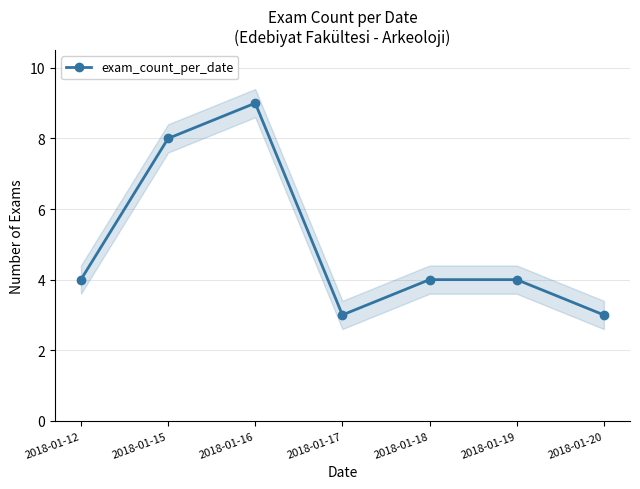

How many data points are less than 4?

2